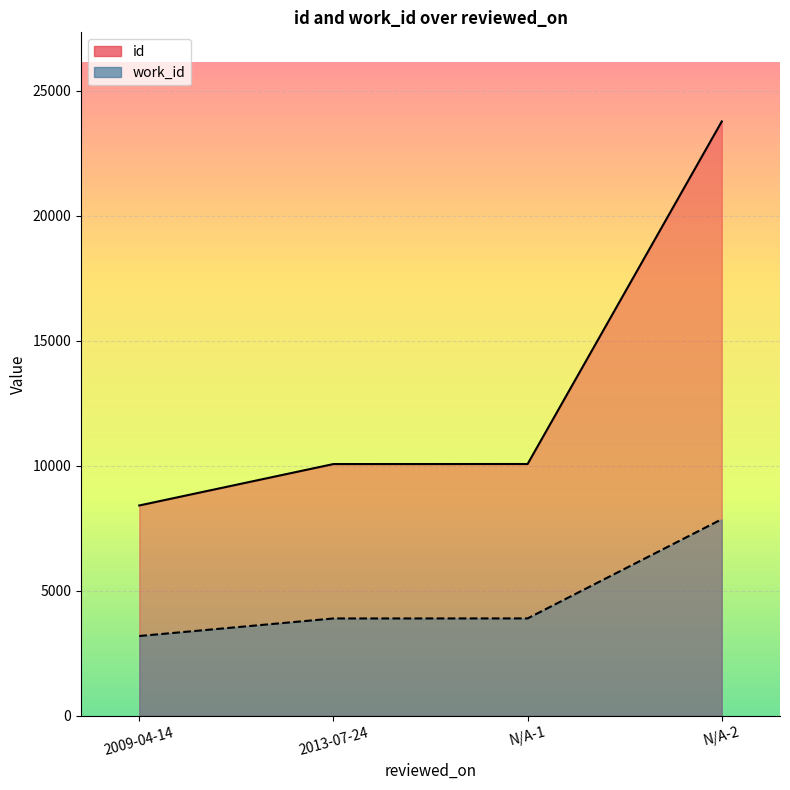

True or false: id has a value of 12677 at 2009-04-14.

False